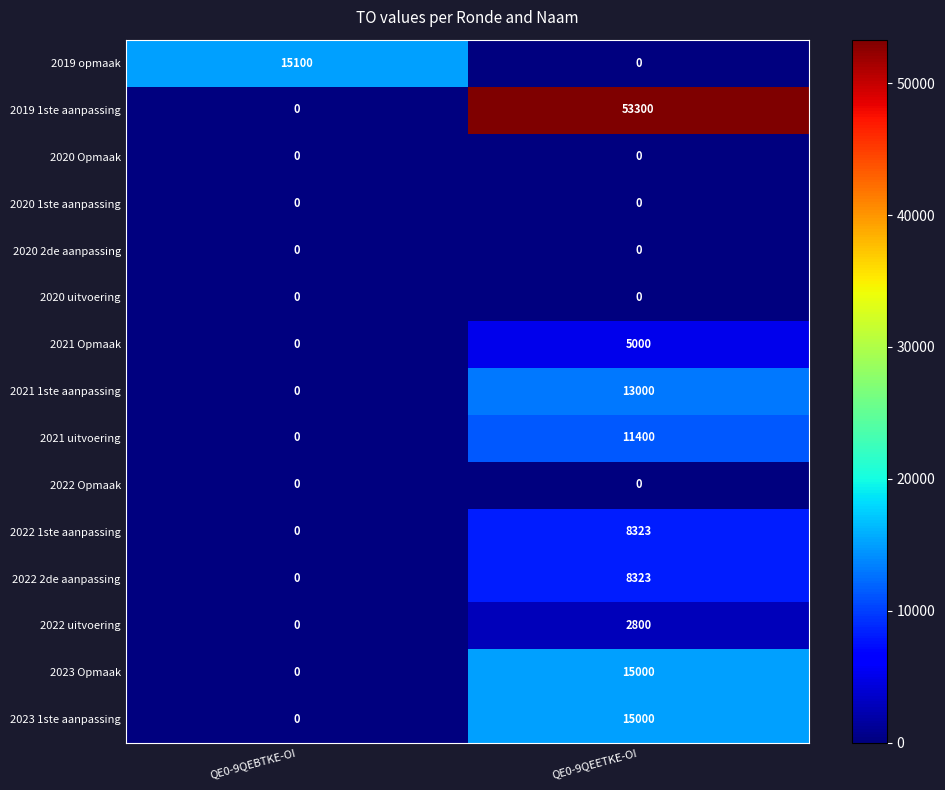

Reading right to left, list all the values displayed in this chart.

2019 opmaak: 0	15100
2019 1ste aanpassing: 53300	0
2020 Opmaak: 0	0
2020 1ste aanpassing: 0	0
2020 2de aanpassing: 0	0
2020 uitvoering: 0	0
2021 Opmaak: 5000	0
2021 1ste aanpassing: 13000	0
2021 uitvoering: 11400	0
2022 Opmaak: 0	0
2022 1ste aanpassing: 8323	0
2022 2de aanpassing: 8323	0
2022 uitvoering: 2800	0
2023 Opmaak: 15000	0
2023 1ste aanpassing: 15000	0